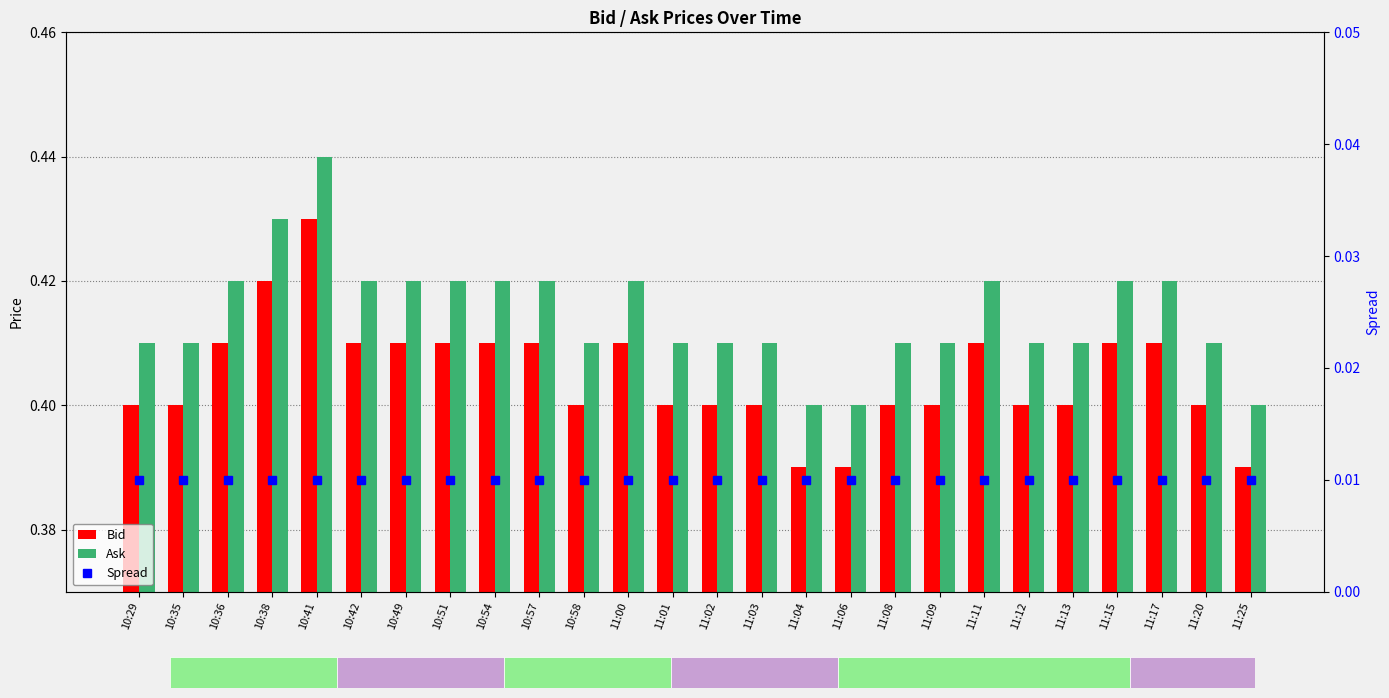

Rank the series at 11:00 from lowest to highest value.

Spread, Bid, Ask